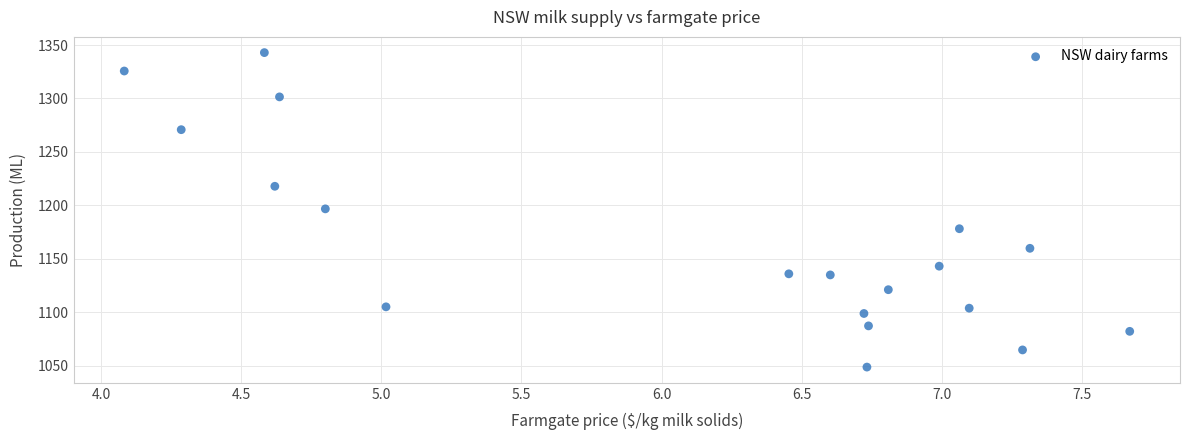

What is the range of X values (max minus min)?

3.6